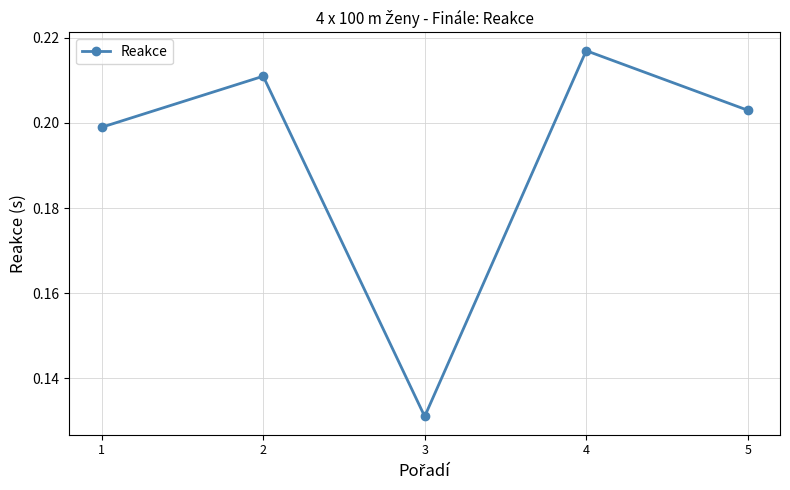

At which category does the chart reach its minimum across all series?

3